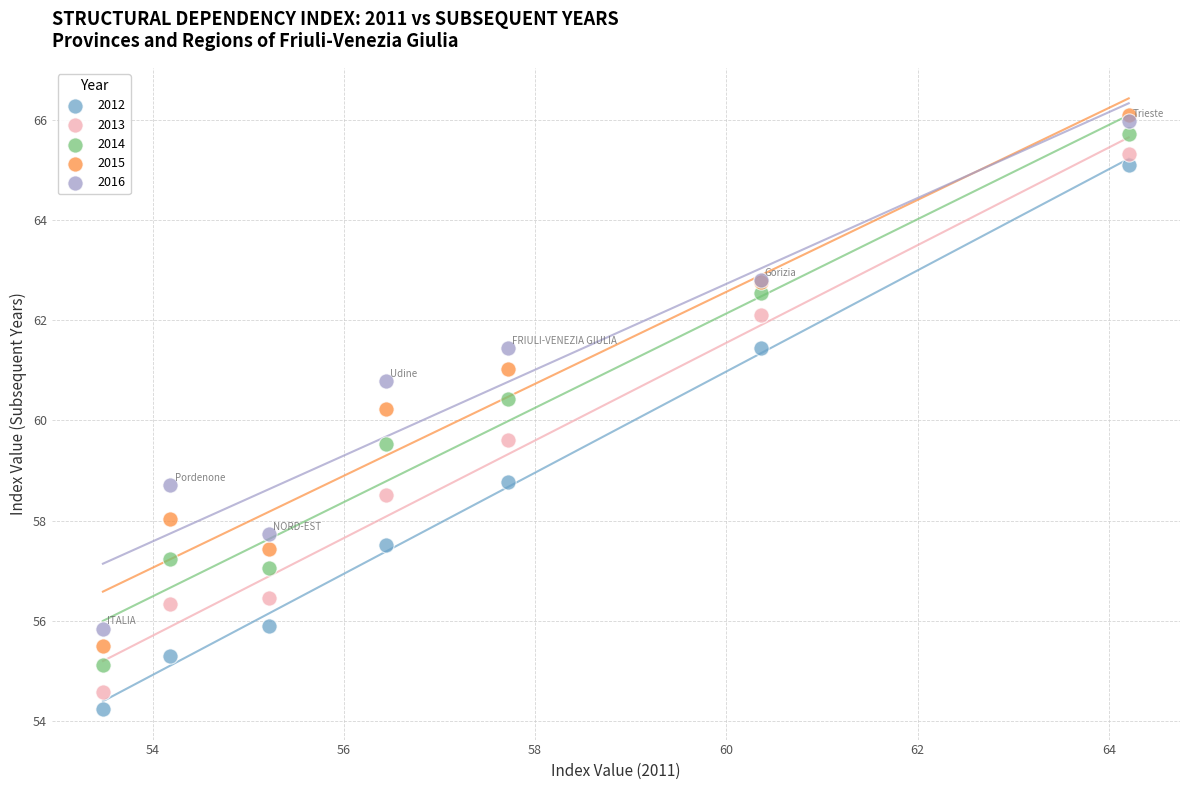

Which series contains the lowest Y value?

2012